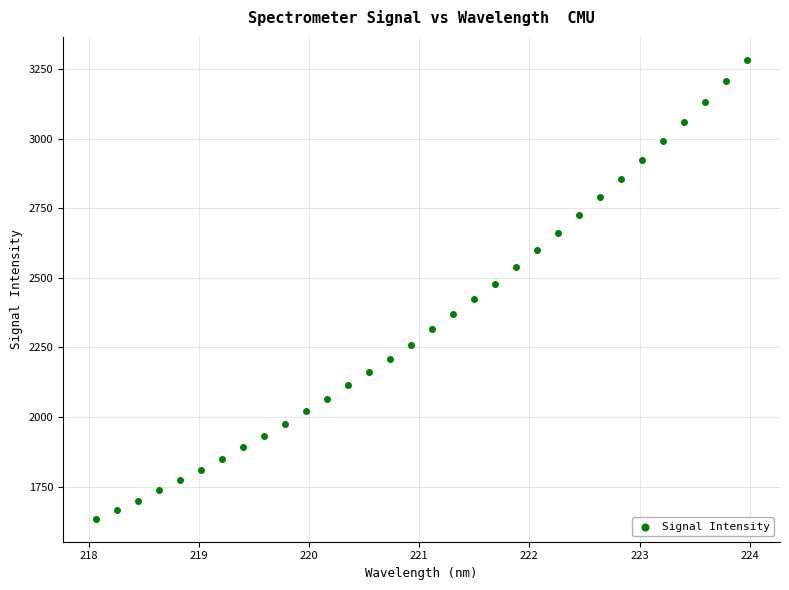

What is the range of Y values (max minus min)?

1649.5